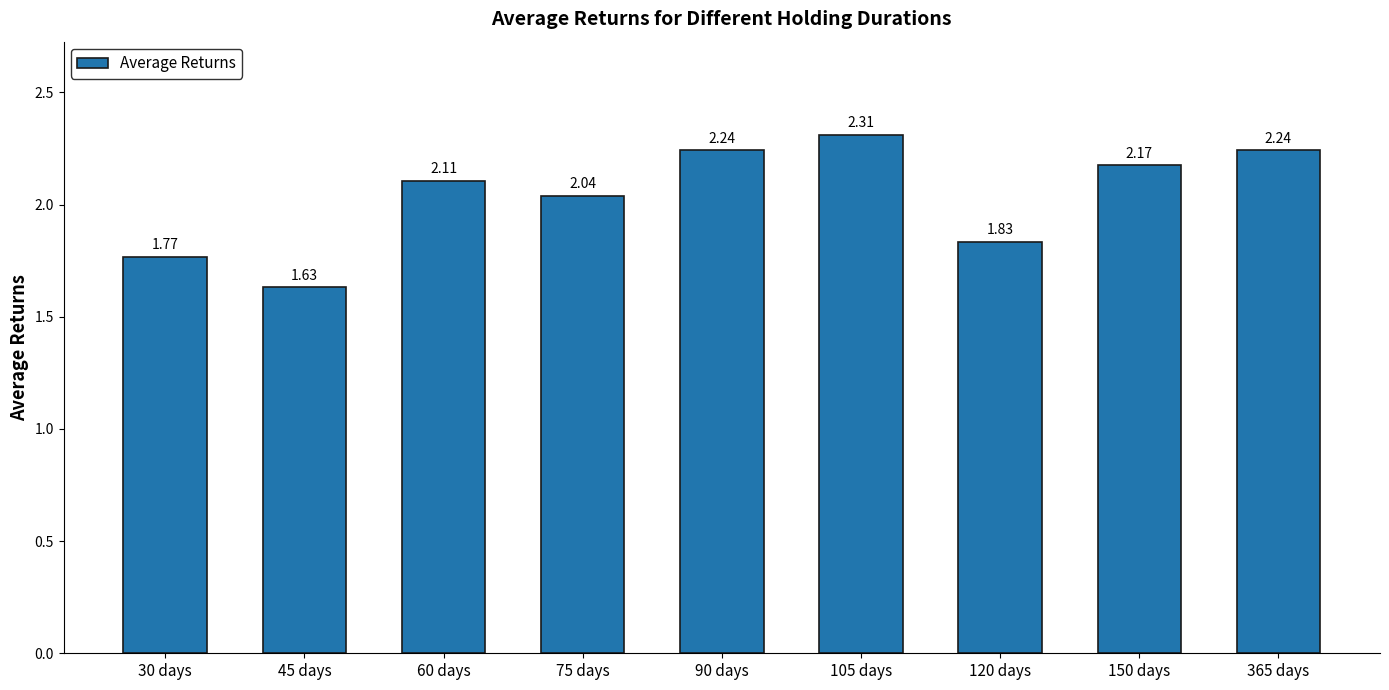

Approximately how many times larger is the value at 30 days compared to 45 days?

1.1